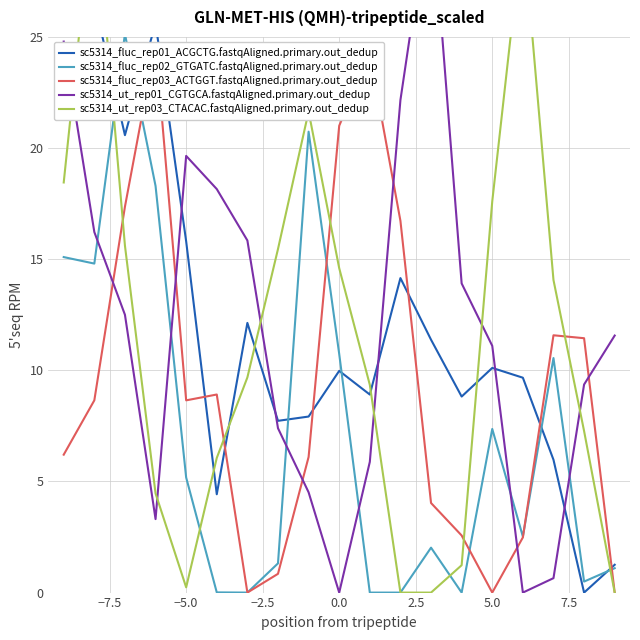

True or false: sc5314_fluc_rep01_ACGCTG.fastqAligned.primary.out_dedup has a value of 16.7 at 14.

False